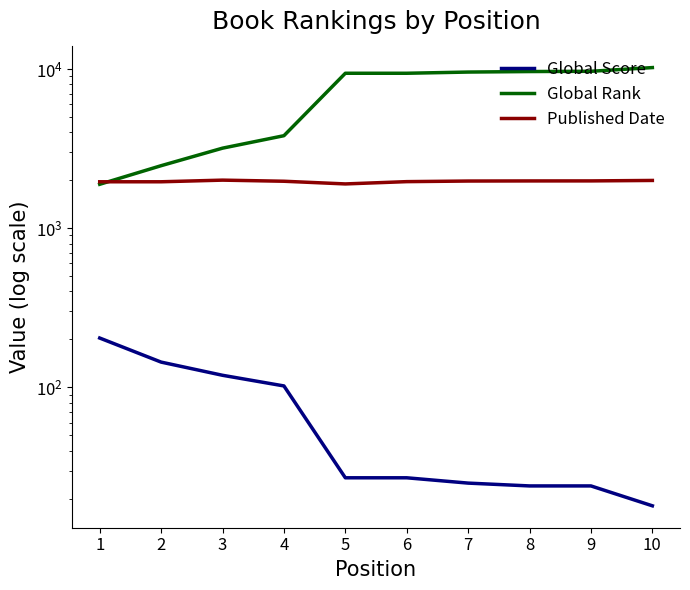

Which has a higher value, 5 or 1?

1